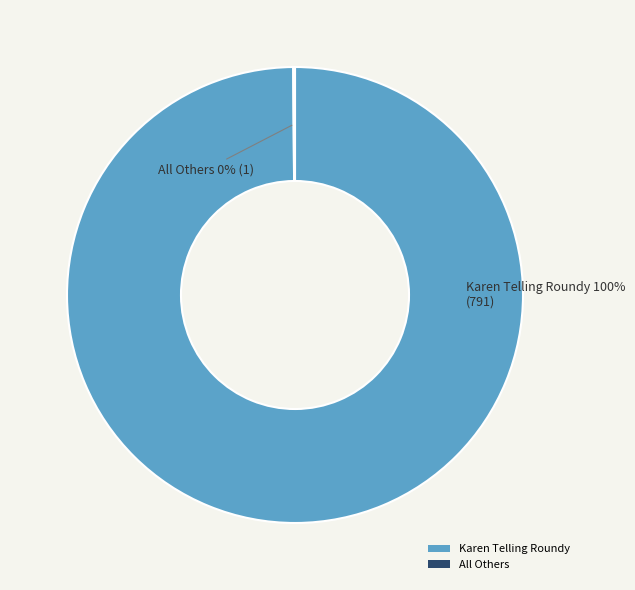

To the nearest percent, what is the difference between the largest and smallest slice percentages?

100%